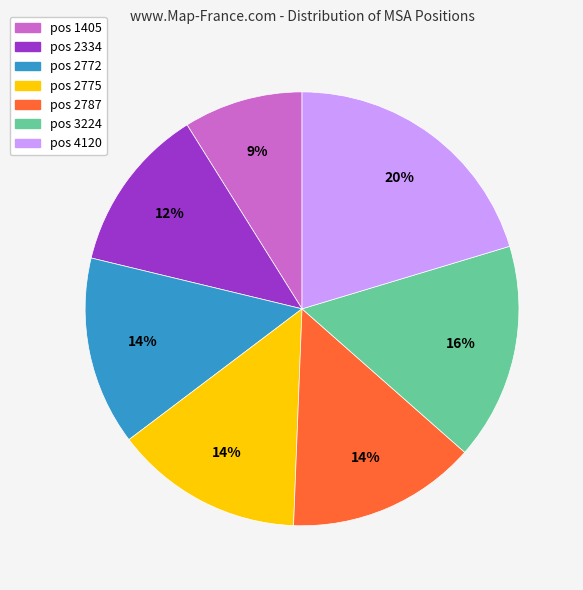

What percentage is the pos 4120 slice, to the nearest percent?

20%